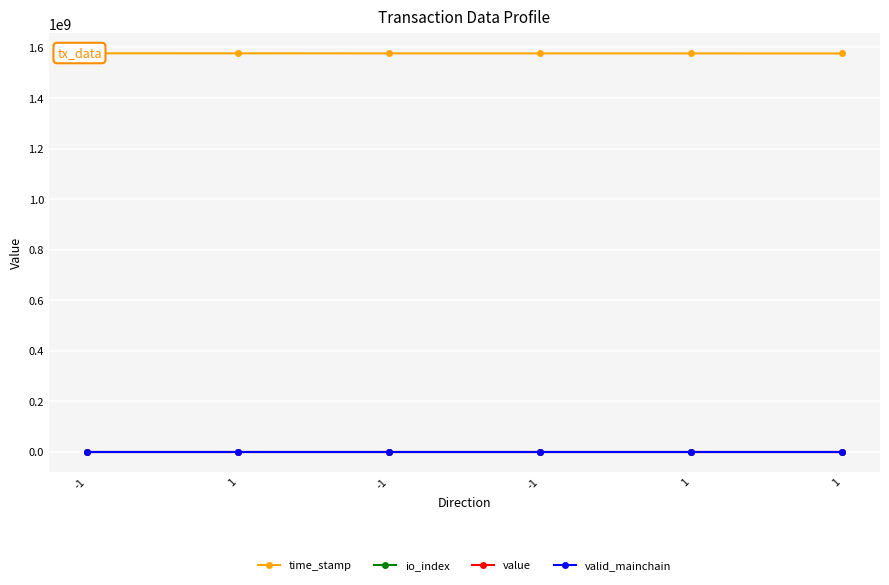

What is the label of the 2nd point from the left?

1